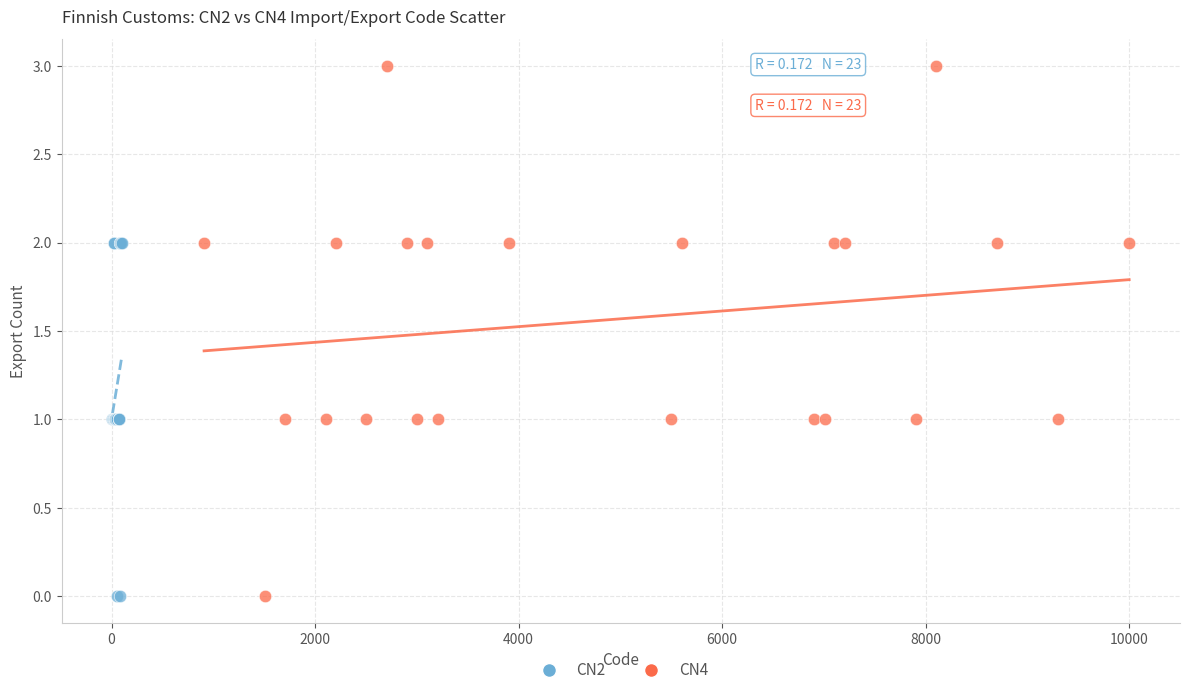

Which series contains the highest Y value?

CN4